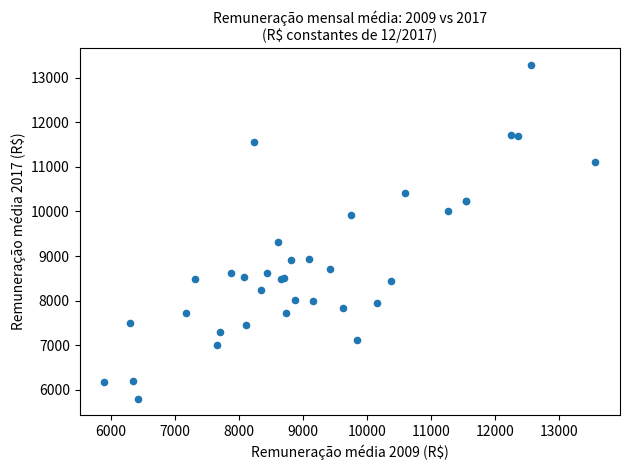

What Y value in the scatter plot is closest to 9548?

9310.1